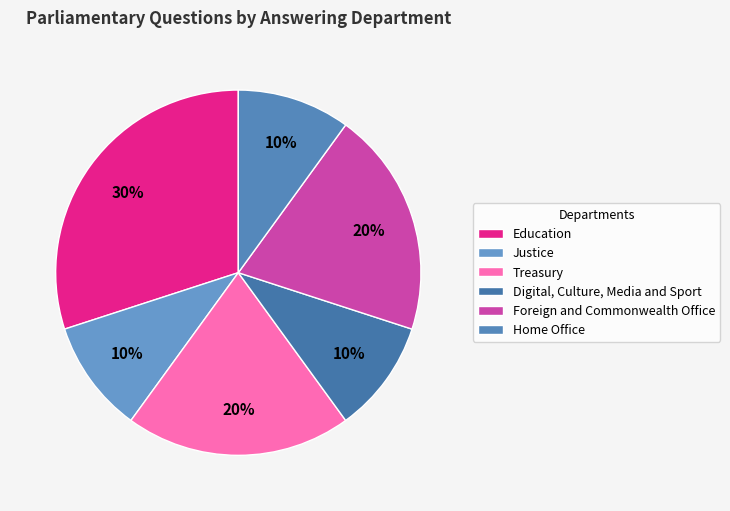

Between Education and Foreign and Commonwealth Office, which is larger?

Education